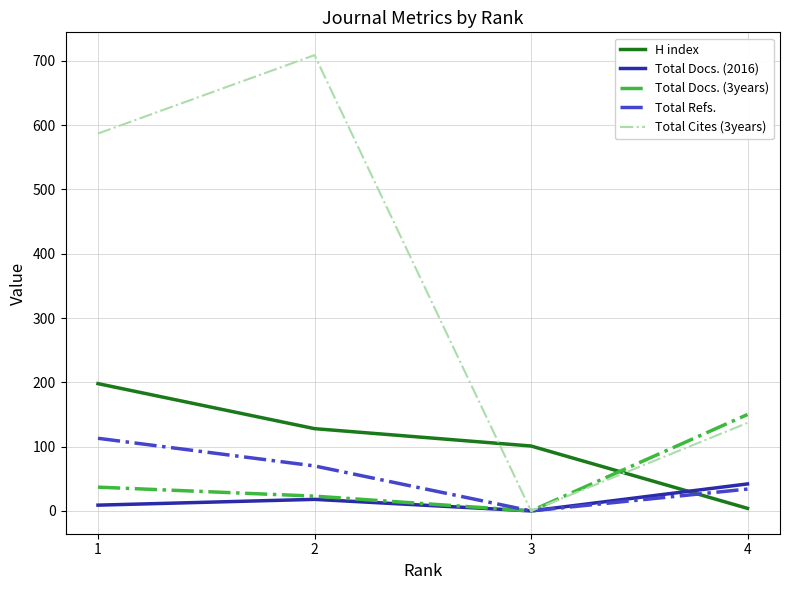

The value of Total Cites (3years) at 4 is 137. True or false?

True